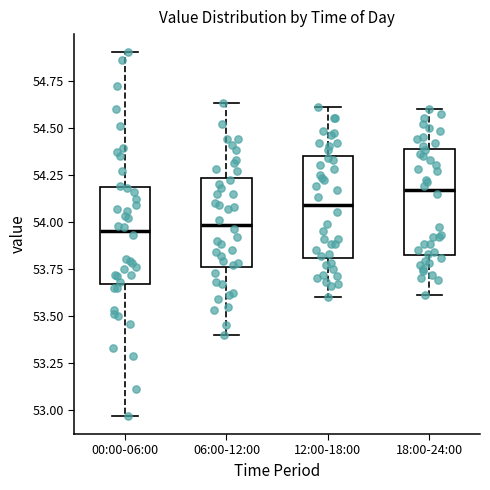

Where does the lower whisker of the box for 06:00-12:00 end on the y-axis? The values are not printed on the chart, so give them approximately, as read against the axis.

53.40